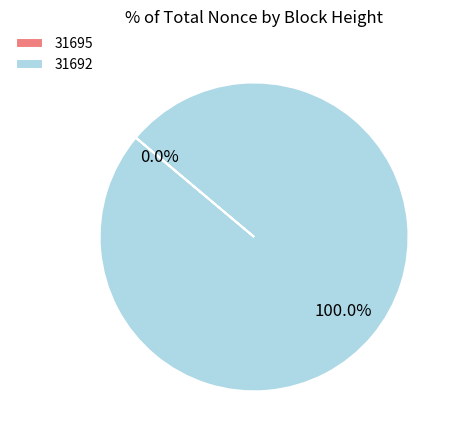

Which slice represents more than half of the pie?

31692